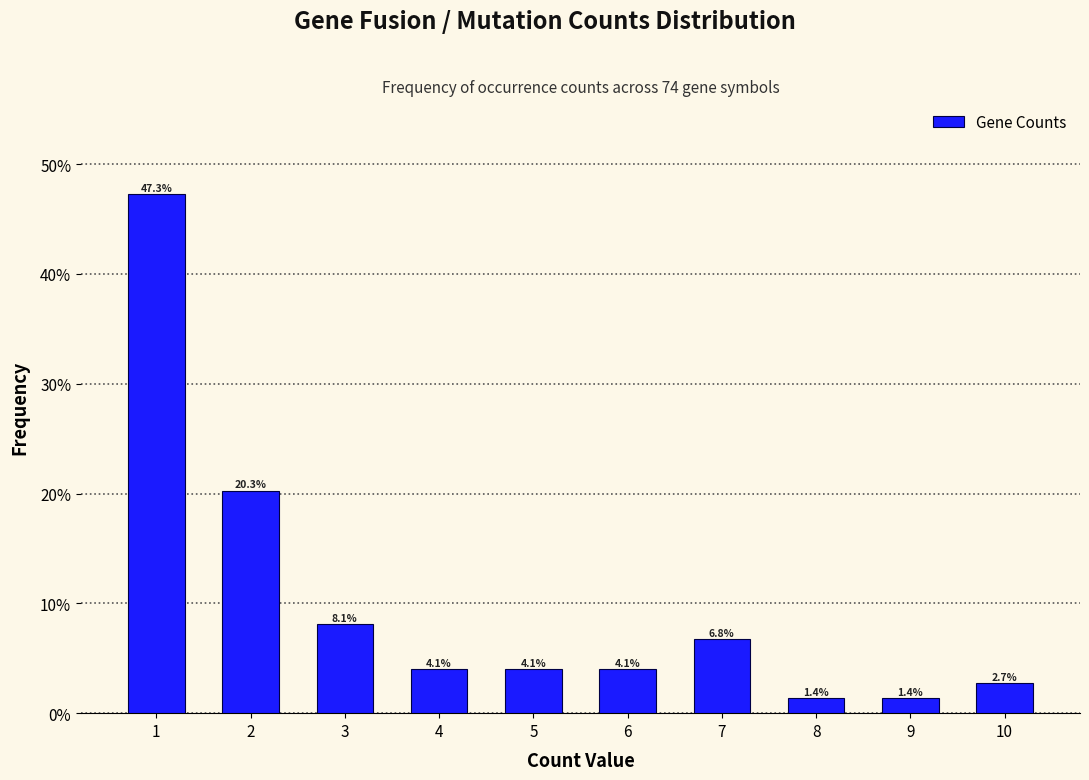

Are the bars horizontal?

No